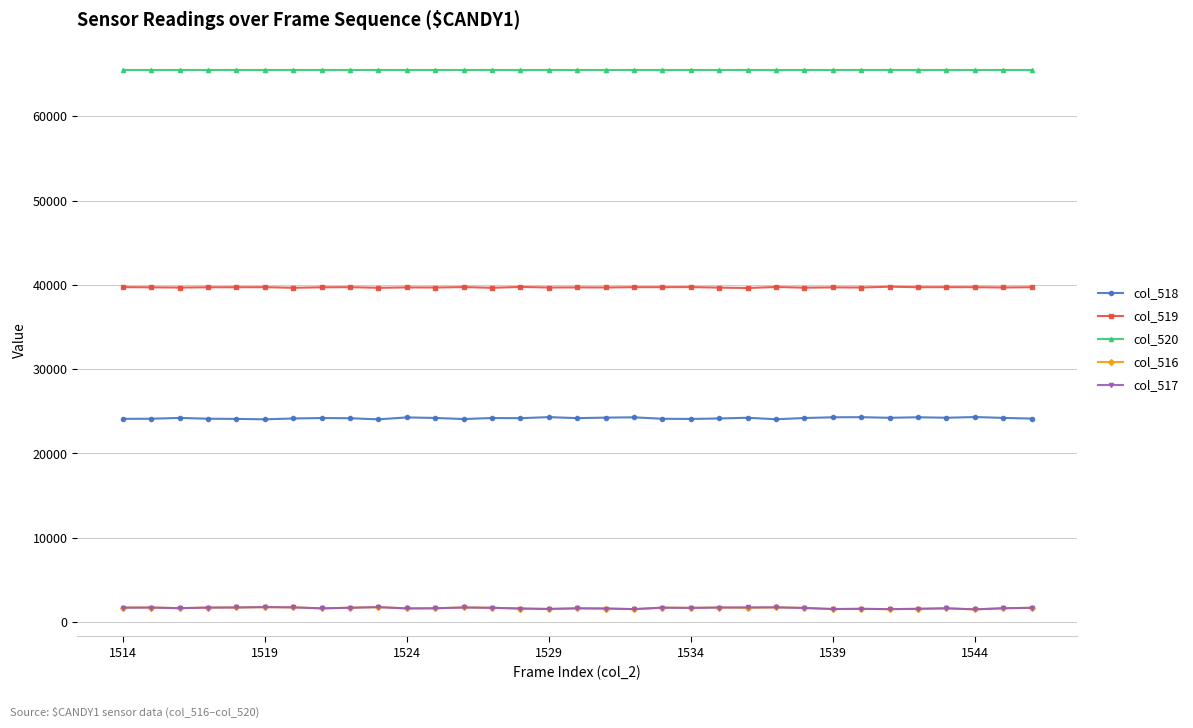

What is the maximum value for col_520?

65535